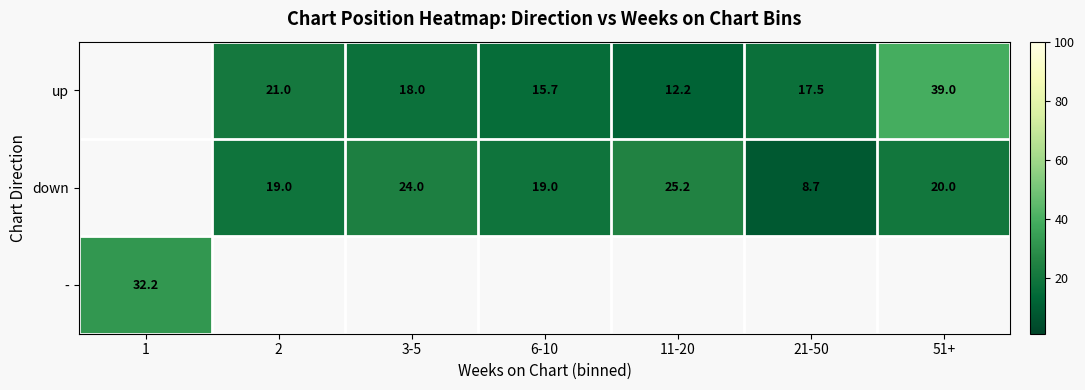

What is the sum of the up values at 3-5 and 51+?

57.0